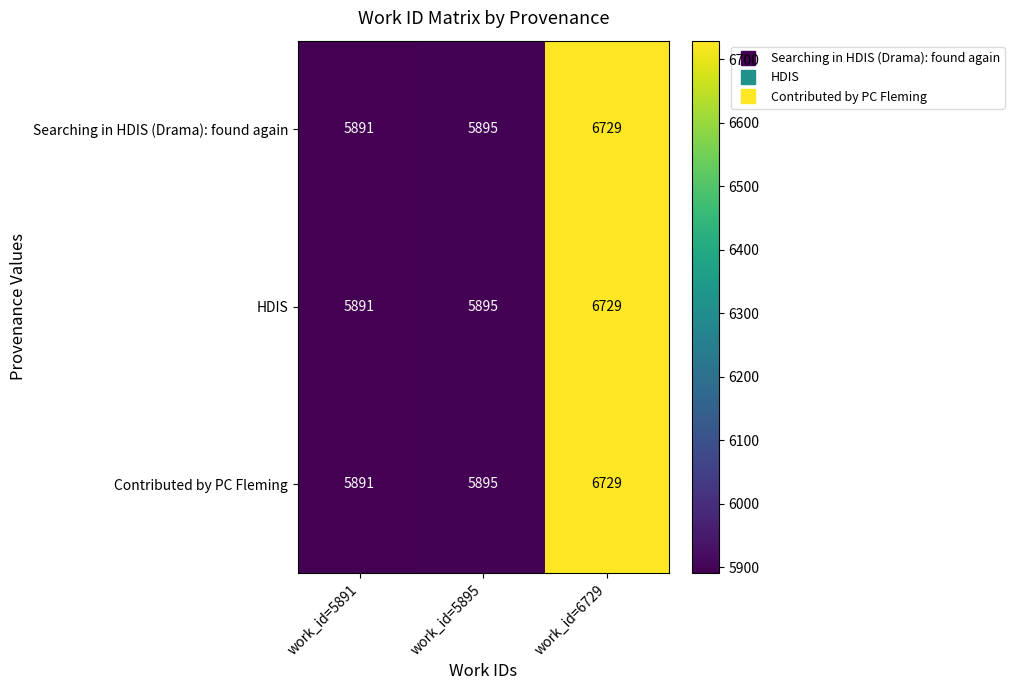

How many categories are shown in the chart?

3